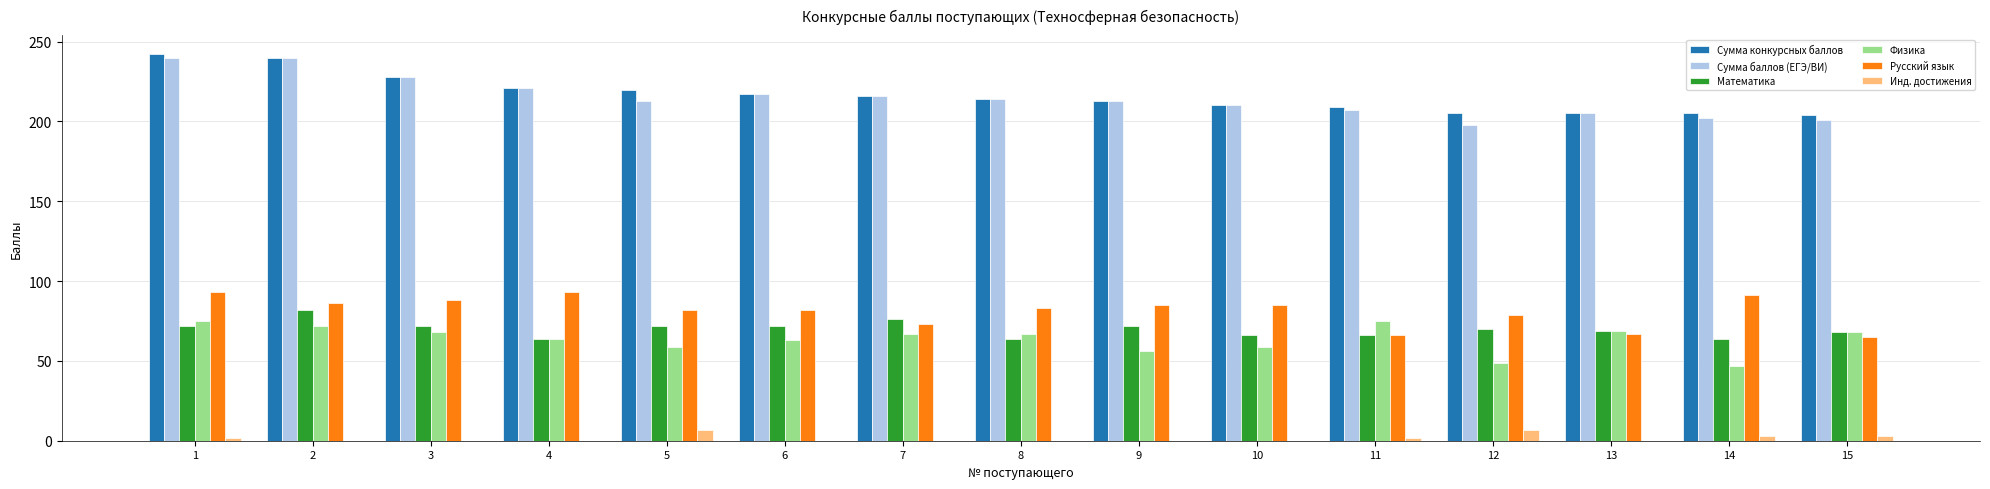

How many groups of bars are there?

15